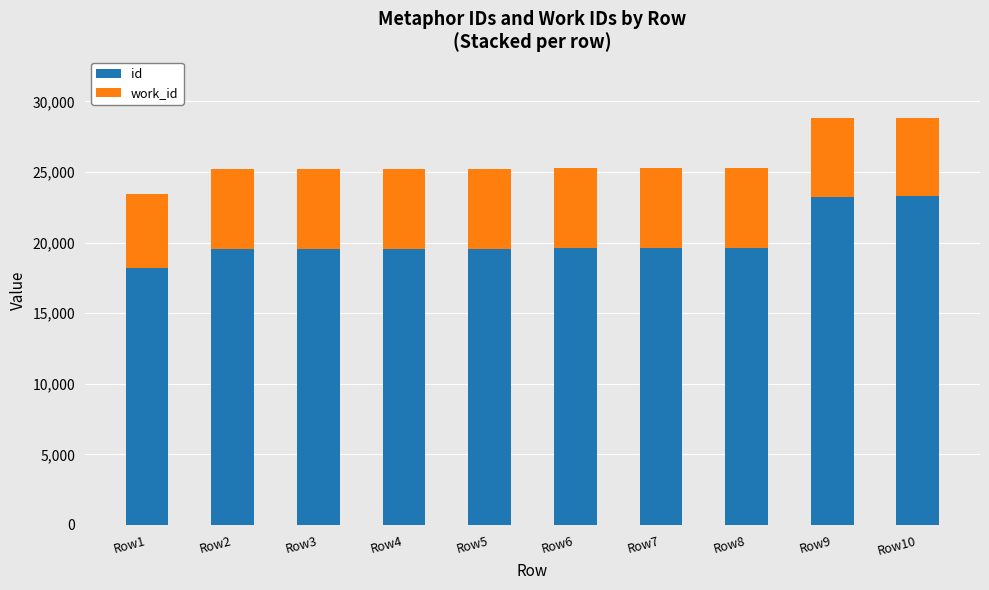

True or false: id has a value of 23276 at Row10.

True